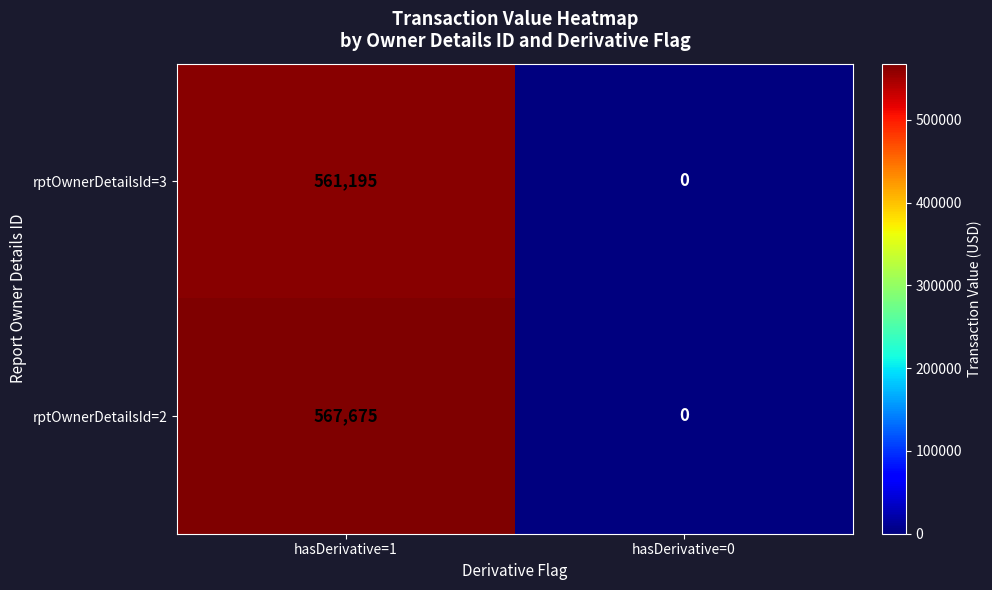

Which series has the largest range (max minus min)?

rptOwnerDetailsId=2